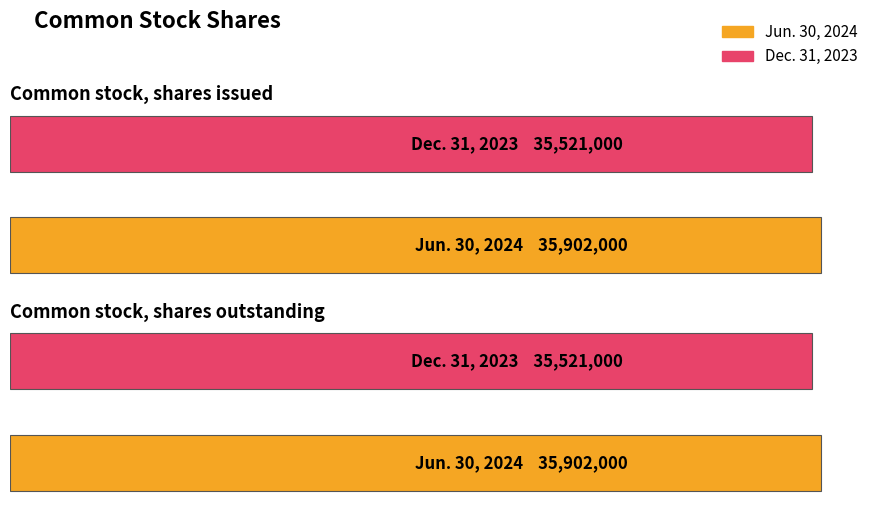

What is the smallest value displayed?

35521000